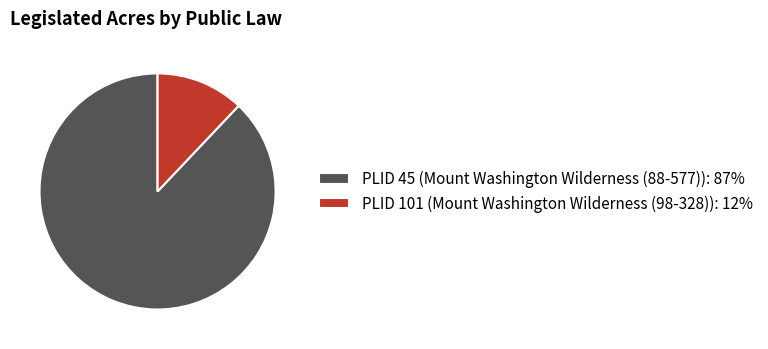

True or false: PLID 45 (Mount Washington Wilderness (88-577)): 87% accounts for 96% of the total.

False